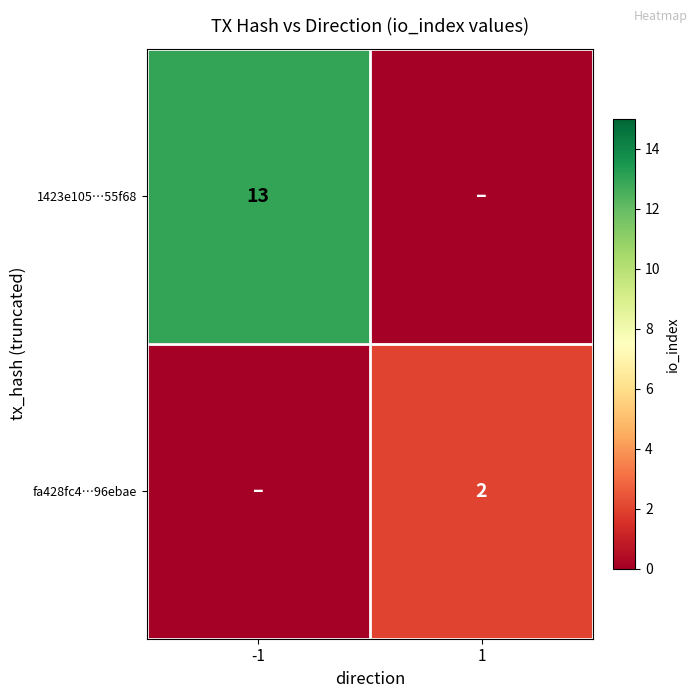

What is the difference between the highest and lowest values at 1?

2